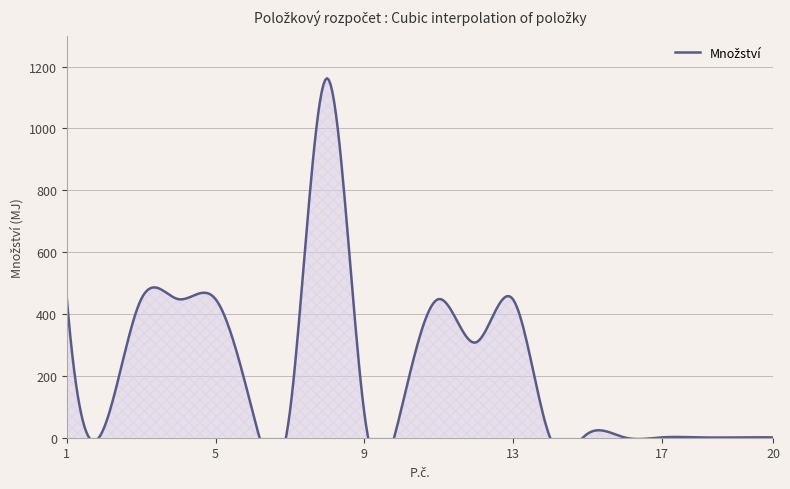

How many interior local valleys (lower than both neighbors) does the data have?

4